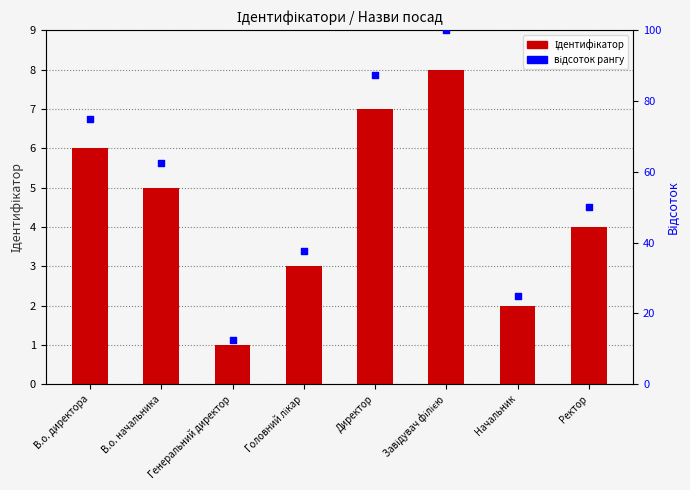

What are all the series names shown in the legend?

Ідентифікатор, відсоток рангу